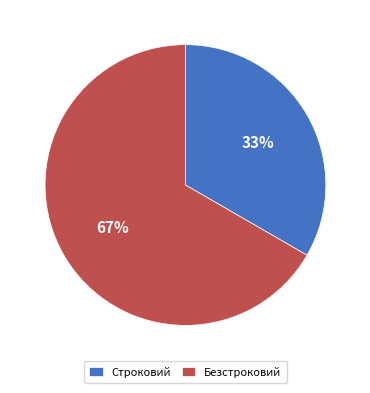

Count the number of slices in the pie.

2